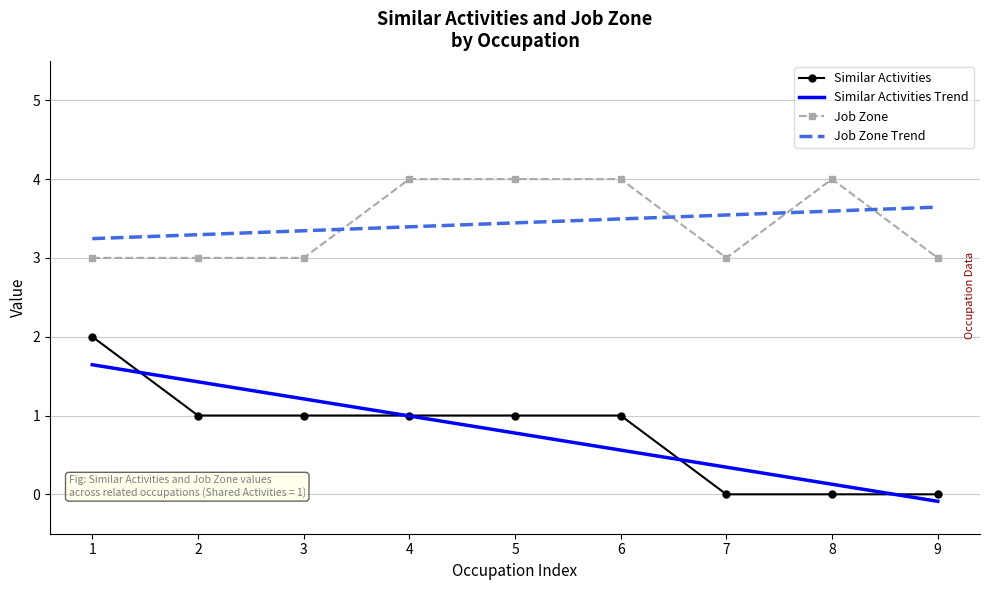

True or false: Similar Activities and Job Zone intersect in this chart.

False